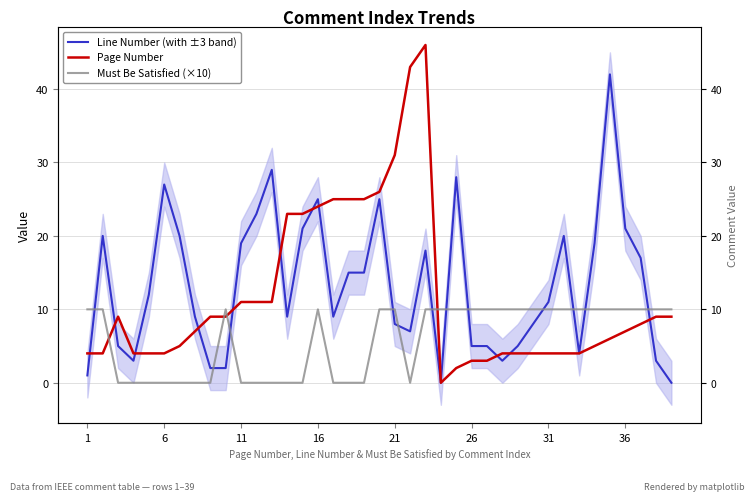

Count the number of categories in the chart.

39